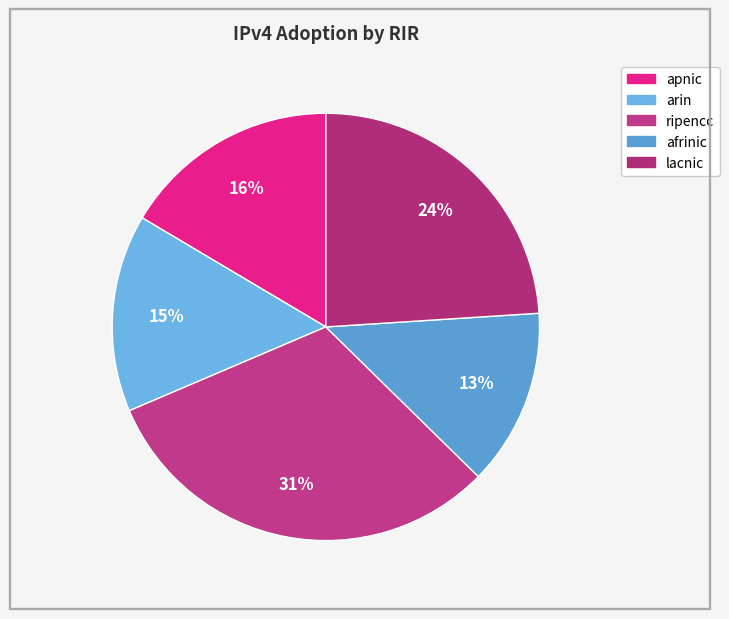

To the nearest percent, what is the difference between the largest and smallest slice percentages?

18%